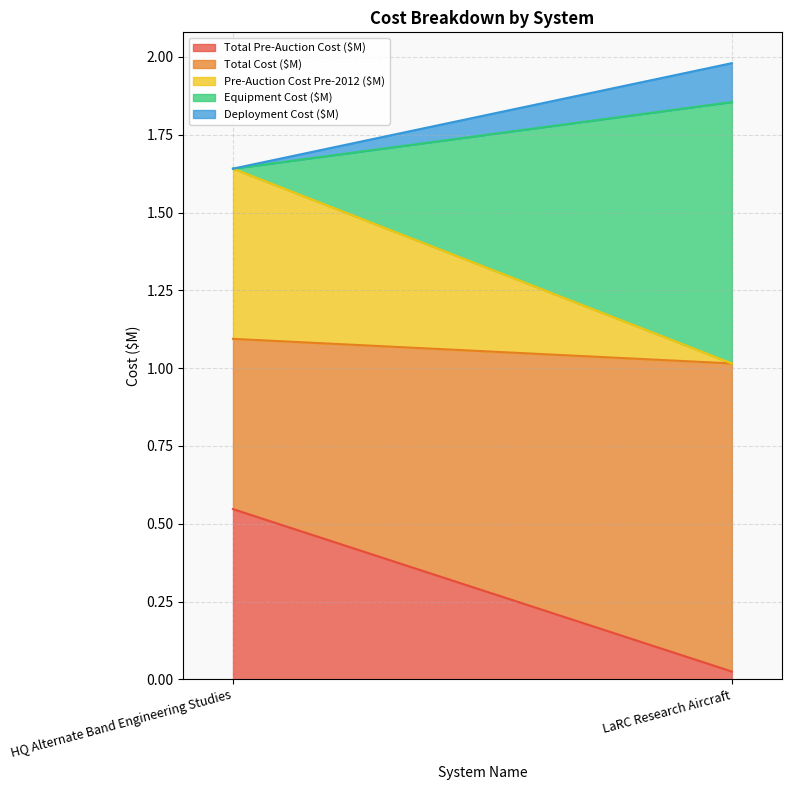

How many values in Deployment Cost ($M) are above zero?

1